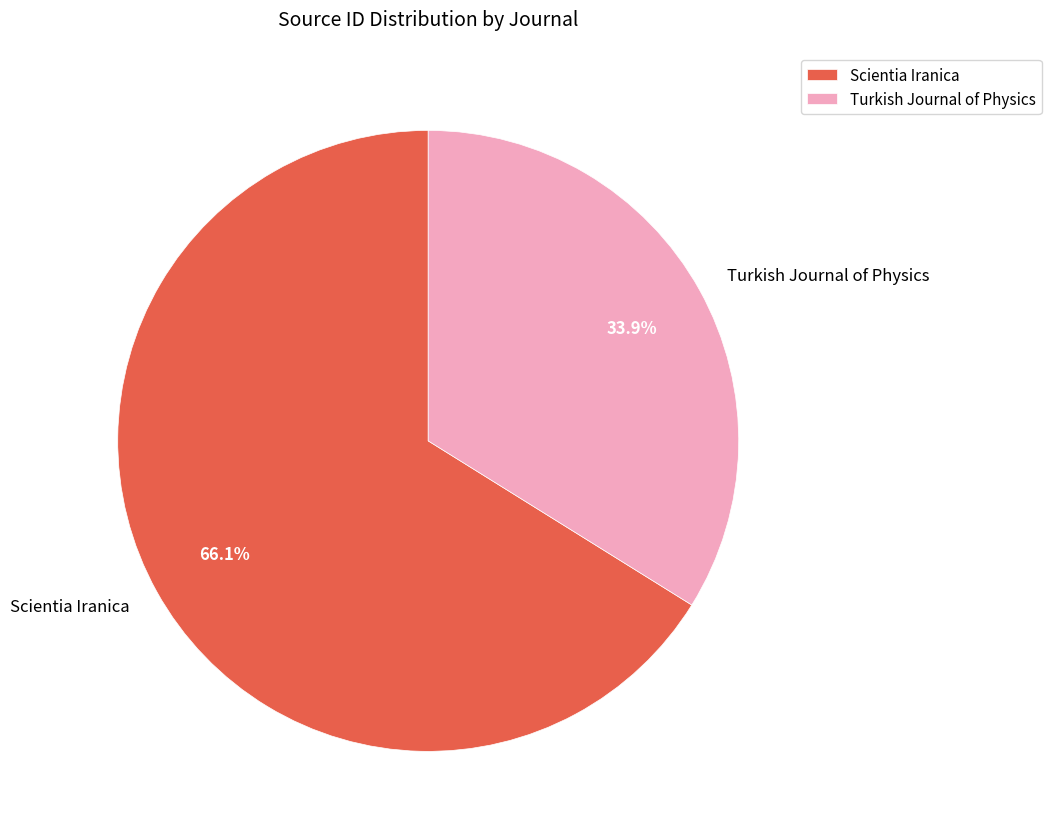

What is the largest slice in the pie chart?

Scientia Iranica